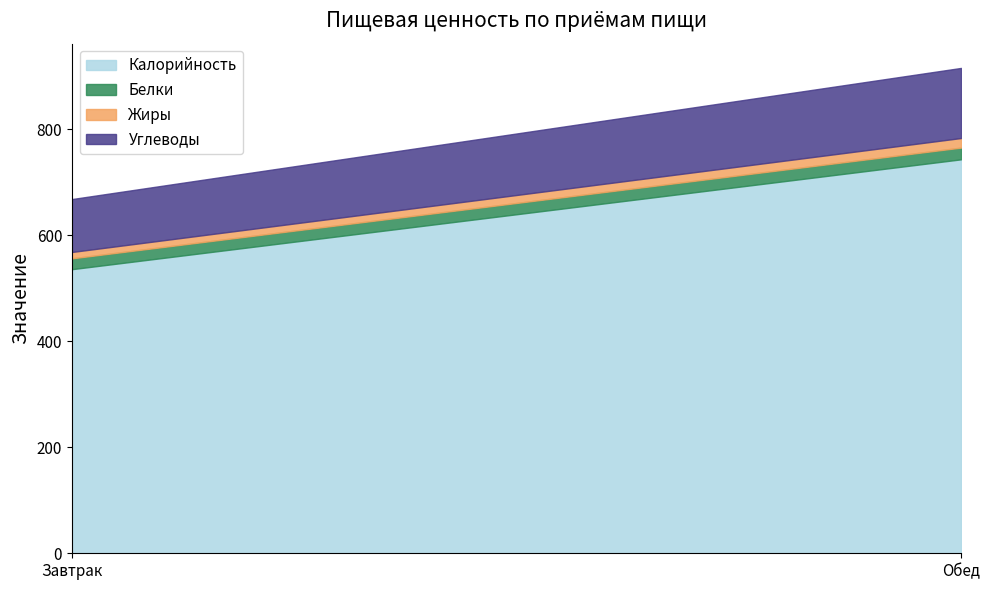

What is the minimum value for Углеводы?

99.8